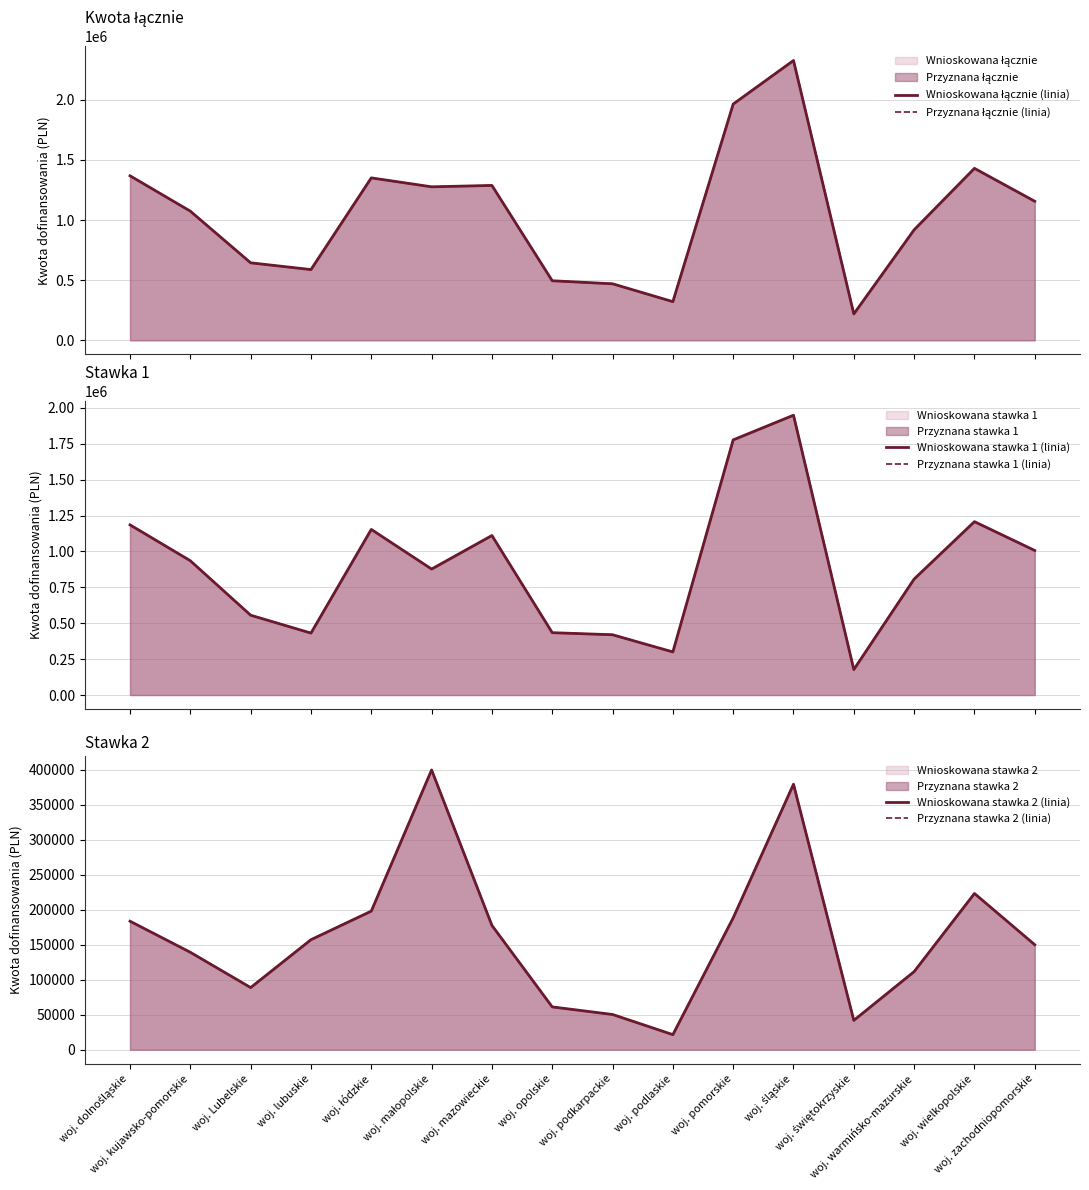

What is the total value across all series at woj. dolnośląskie?

5474480